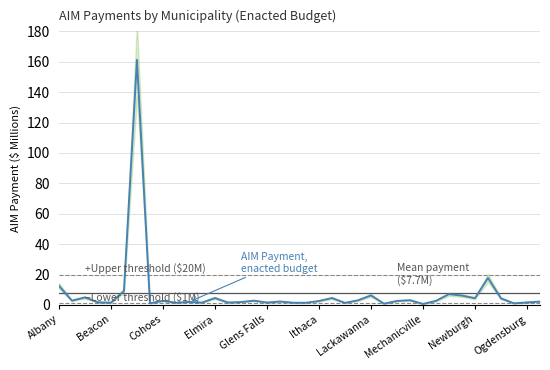

How many interior local peaks (higher than both neighbors) does the data have?

12